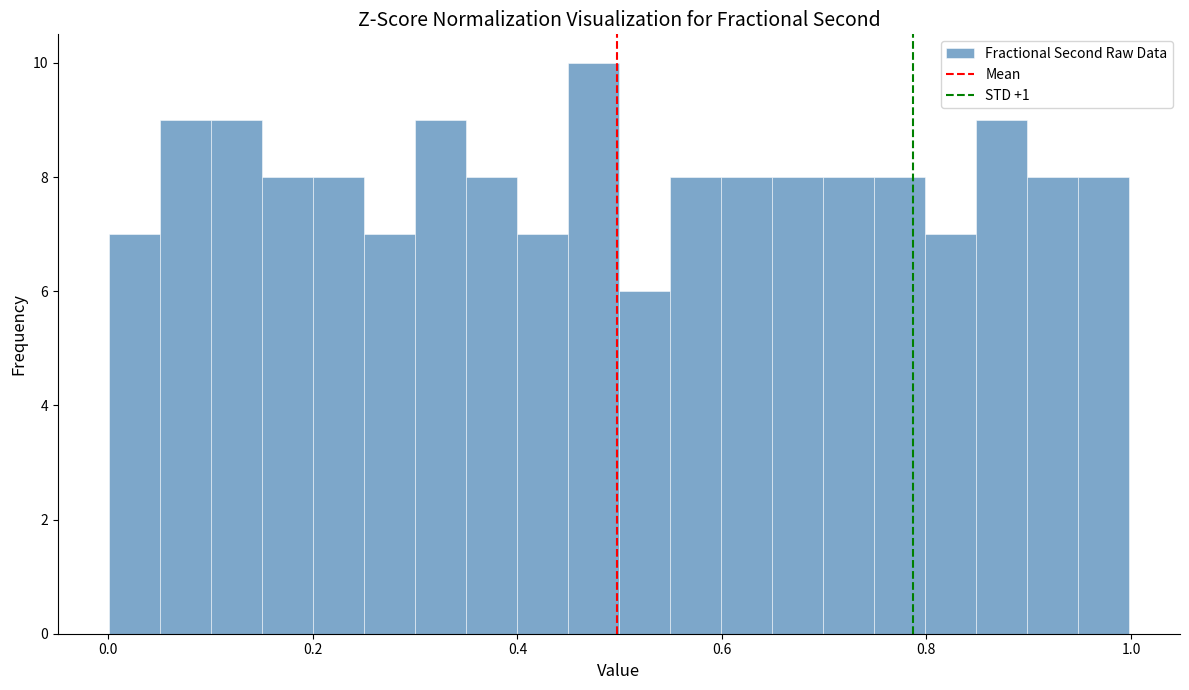

Around what value on the x-axis is the tallest bar? Give the approximate position of its centre, as read against the axis.

0.48